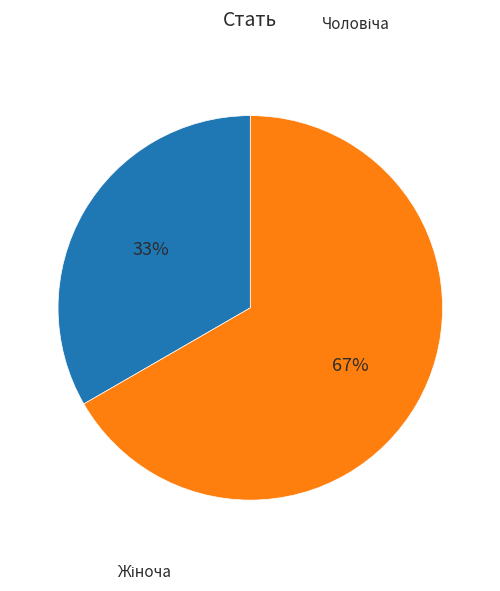

To the nearest percent, what is the combined percentage of Чоловіча and Жіноча?

100%